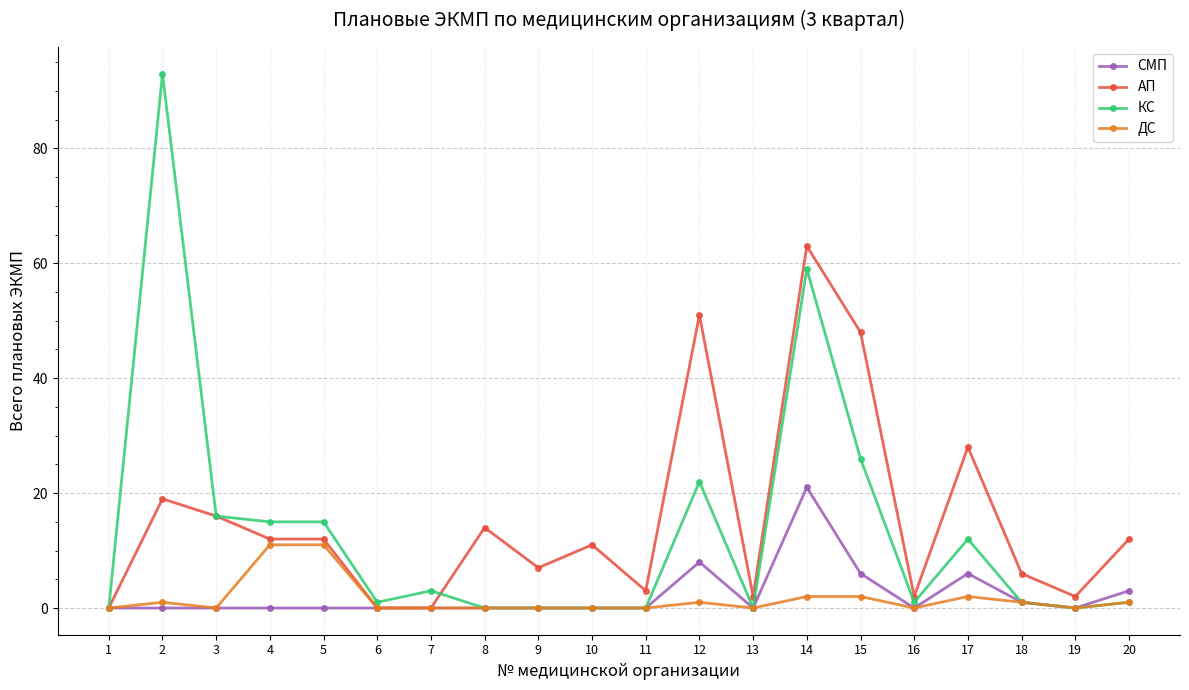

Reading left to right, list all the values displayed in this chart.

СМП: 1=0	2=0	3=0	4=0	5=0	6=0	7=0	8=0	9=0	10=0	11=0	12=8	13=0	14=21	15=6	16=0	17=6	18=1	19=0	20=3
АП: 1=0	2=19	3=16	4=12	5=12	6=0	7=0	8=14	9=7	10=11	11=3	12=51	13=2	14=63	15=48	16=2	17=28	18=6	19=2	20=12
КС: 1=0	2=93	3=16	4=15	5=15	6=1	7=3	8=0	9=0	10=0	11=0	12=22	13=0	14=59	15=26	16=1	17=12	18=1	19=0	20=1
ДС: 1=0	2=1	3=0	4=11	5=11	6=0	7=0	8=0	9=0	10=0	11=0	12=1	13=0	14=2	15=2	16=0	17=2	18=1	19=0	20=1